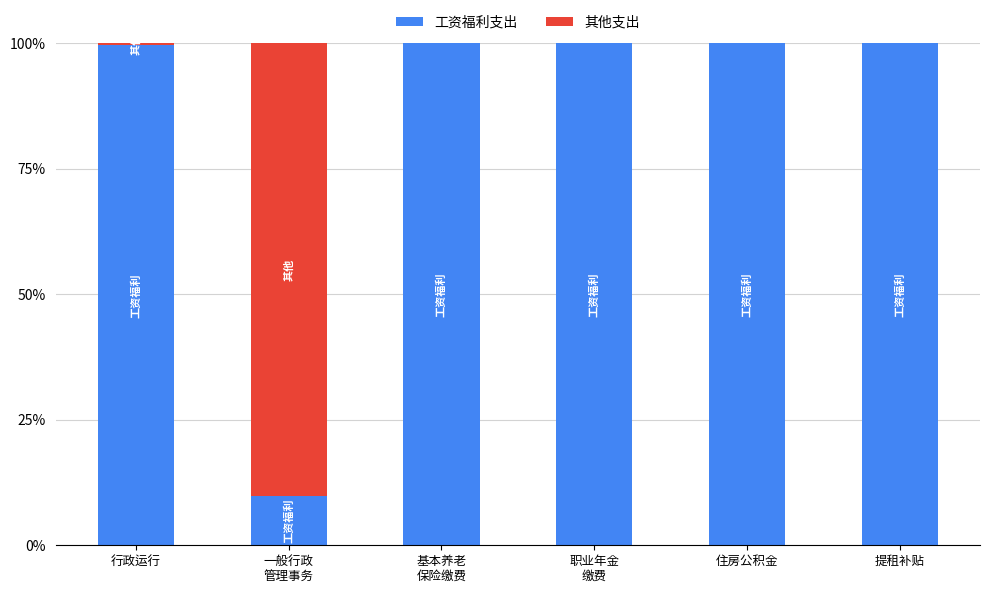

True or false: 工资福利支出 has a value of 133.2 at 行政运行.

False